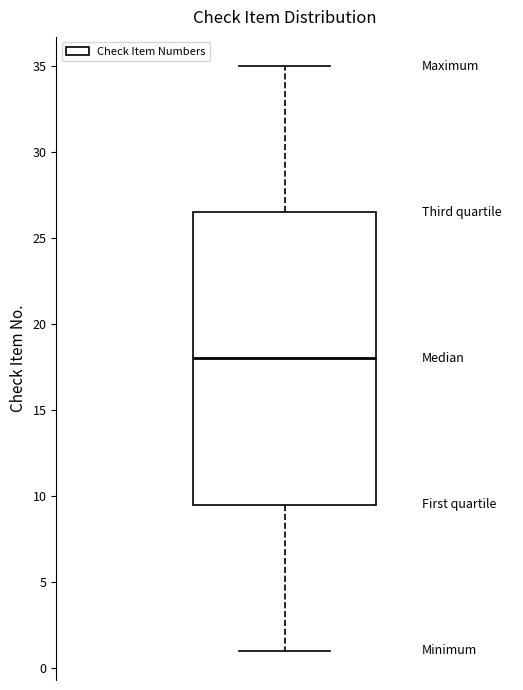

Transcribe this box plot: give where the median line is, the range the box spans, and where the two whiskers end, as read against the y-axis. The values are not printed on the chart, so give them approximately, as read against the axis.

median 18.0, box 9.5 to 26.5, whiskers 1.0 to 35.0